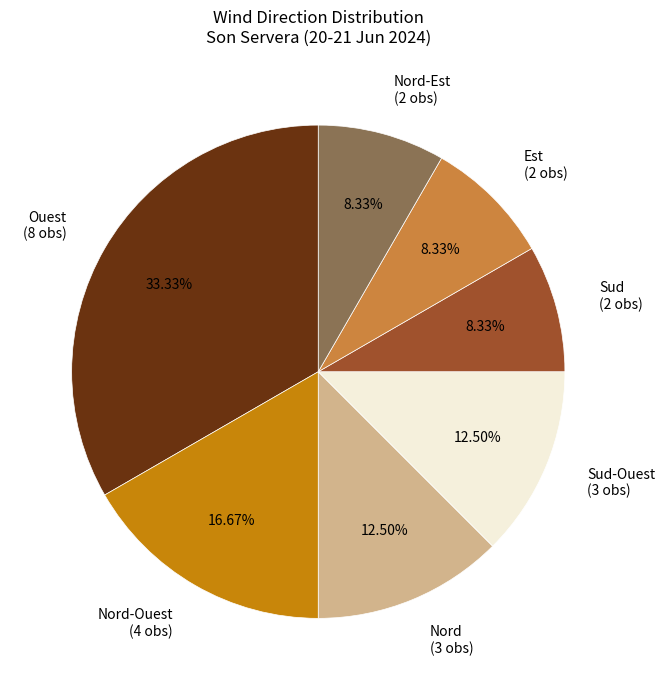

Does Est (2 obs) account for over 50% of the chart?

No